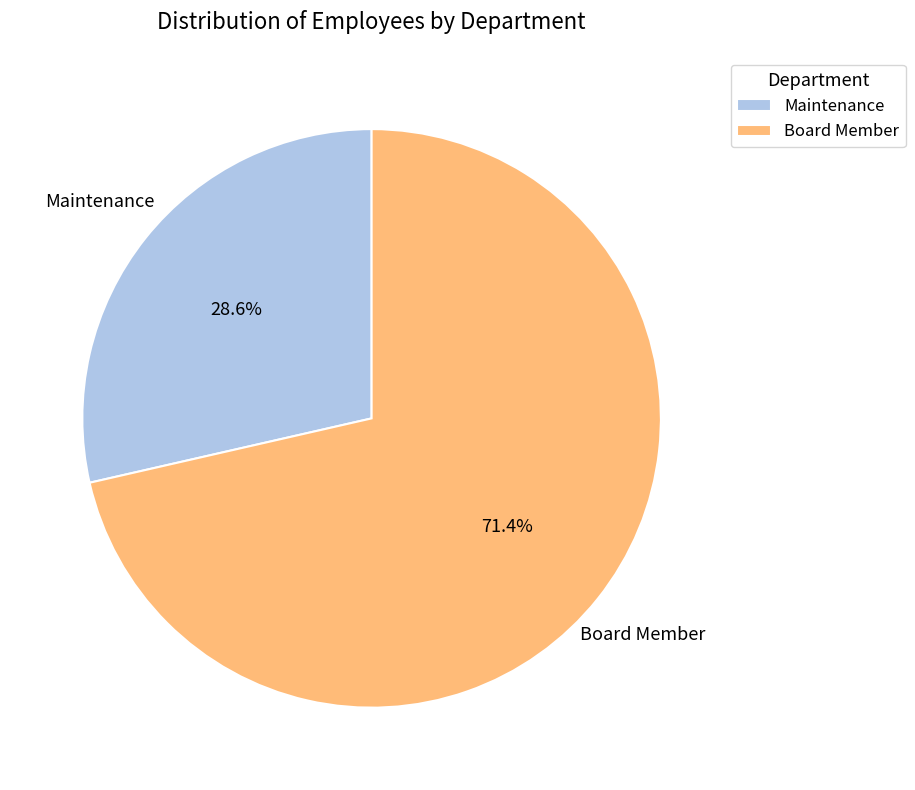

True or false: Maintenance accounts for 23% of the total.

False